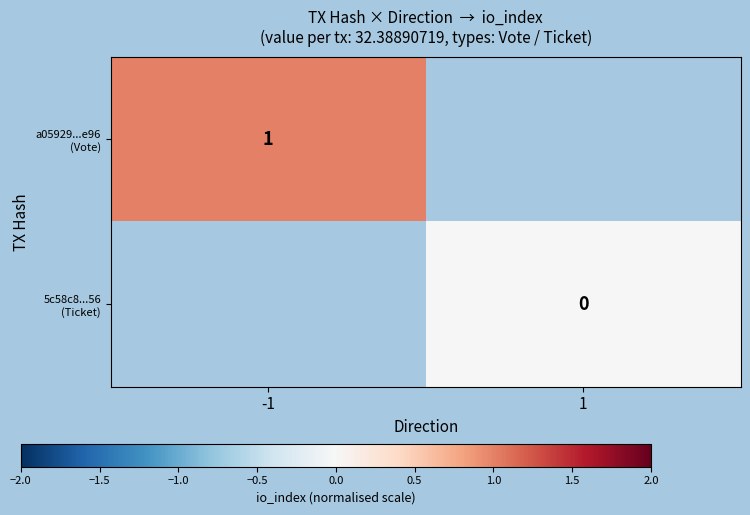

Read the a05929...e96 (Vote) value at -1.

1.0